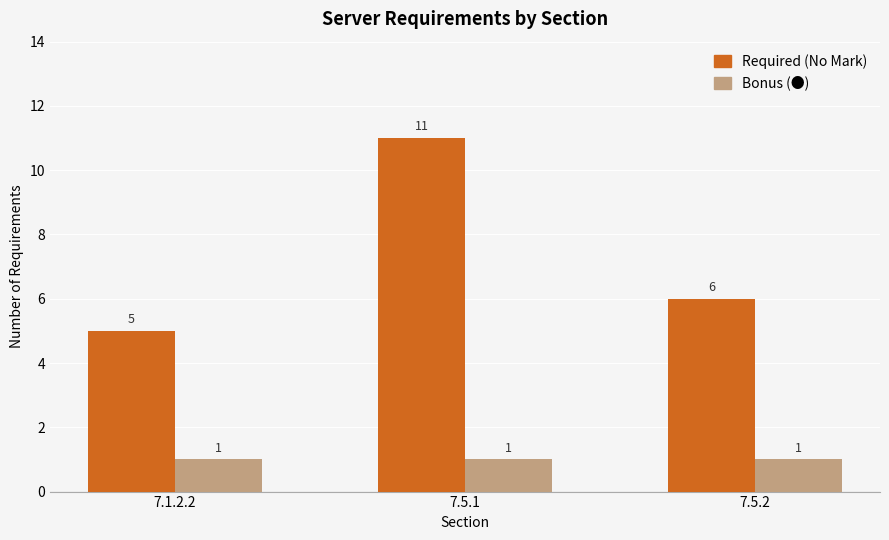

What is the label of the 2nd bar from the left?

7.5.1